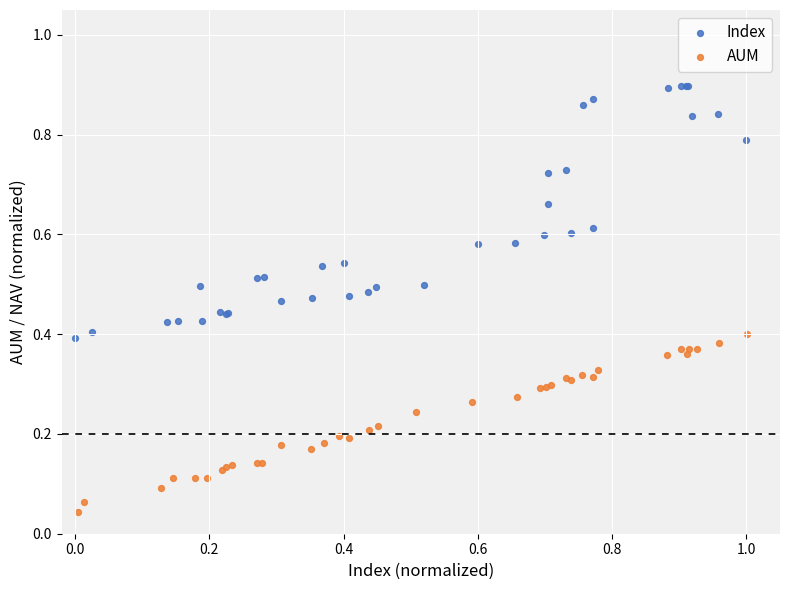

Which series reaches the minimum Y coordinate?

AUM